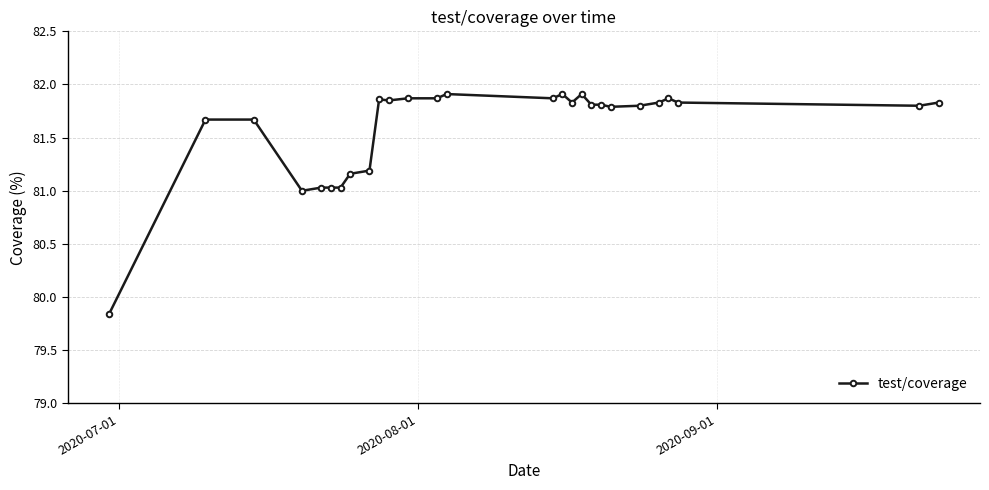

What is the sum of all values?

2202.9